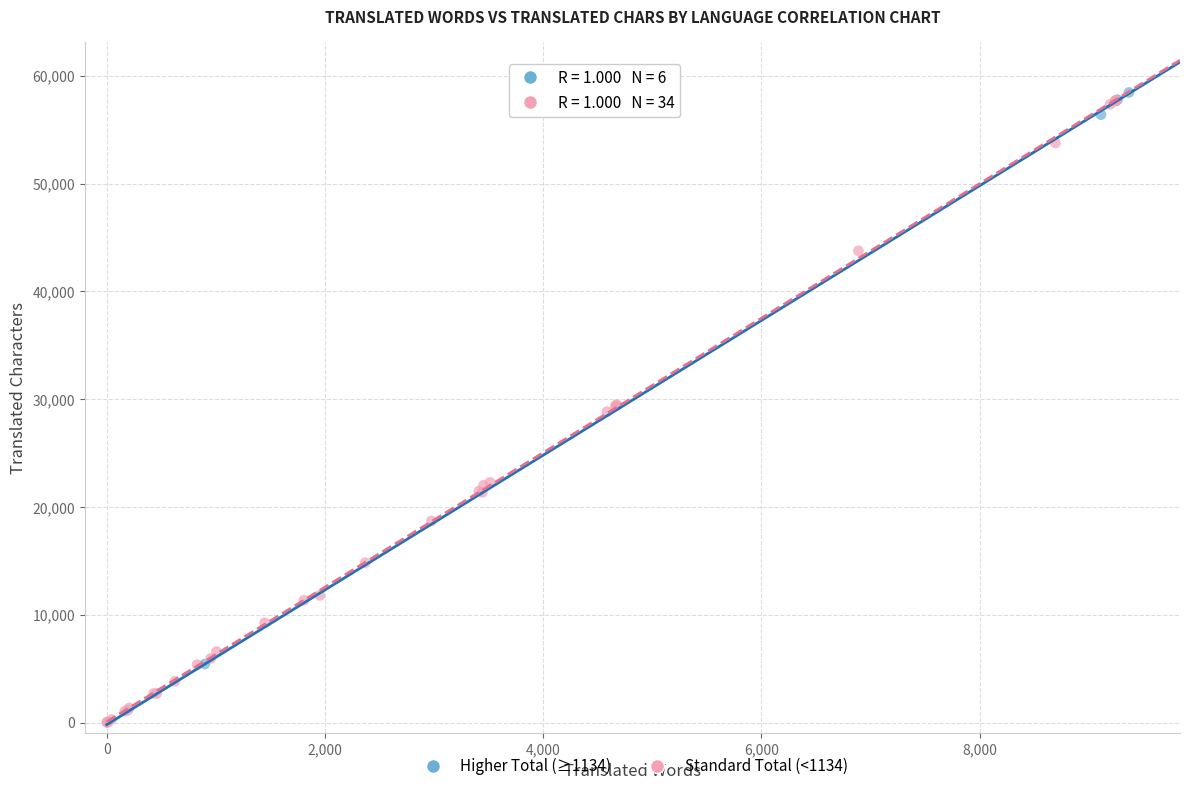

Which series has the largest Y range (max minus min)?

Standard Total (<1134)